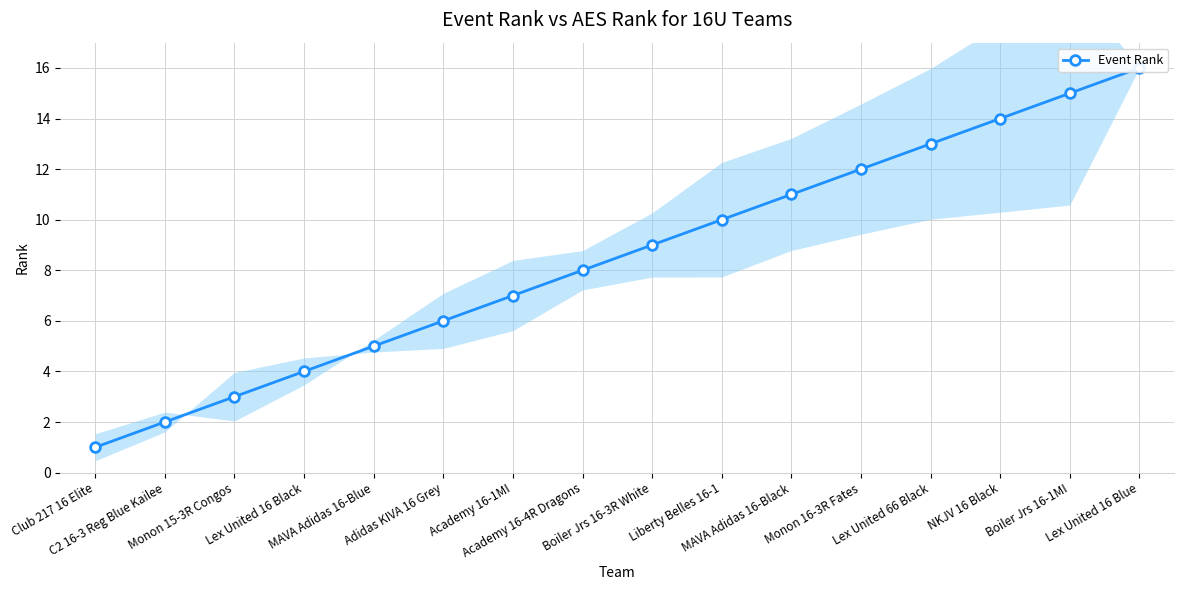

What is the sum of all values?

136